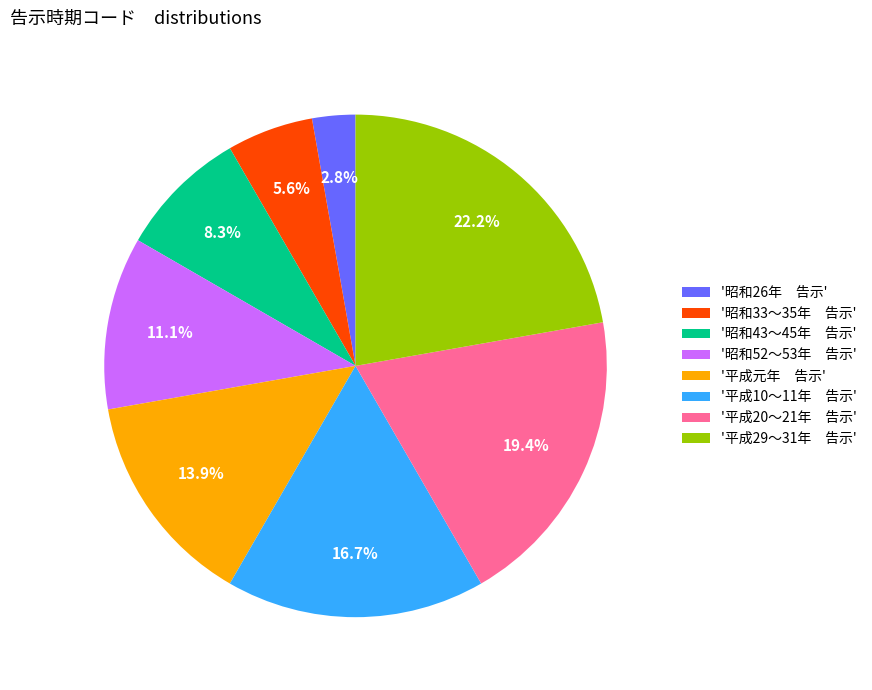

What is the largest slice in the pie chart?

'平成29～31年 告示'